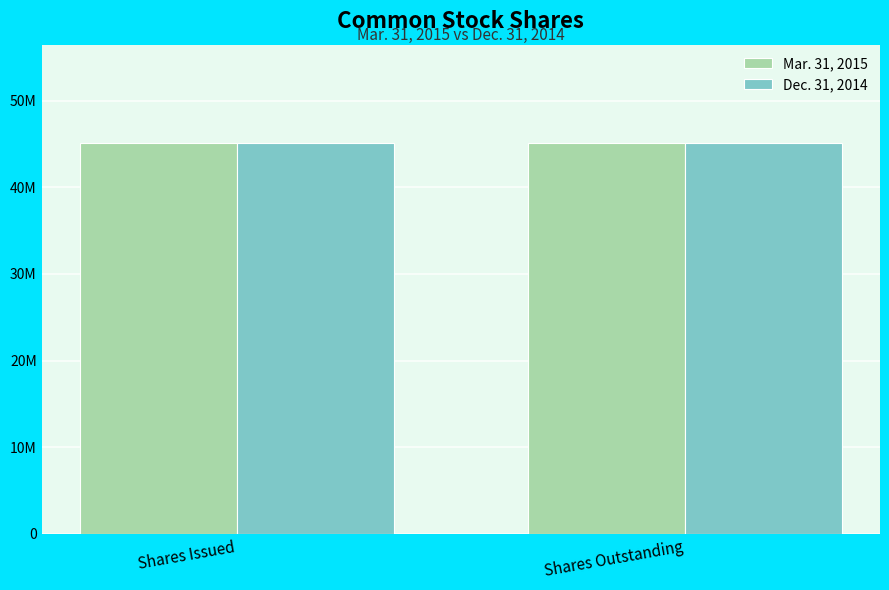

Which series changed the most between Shares Issued and Shares Outstanding?

Mar. 31, 2015